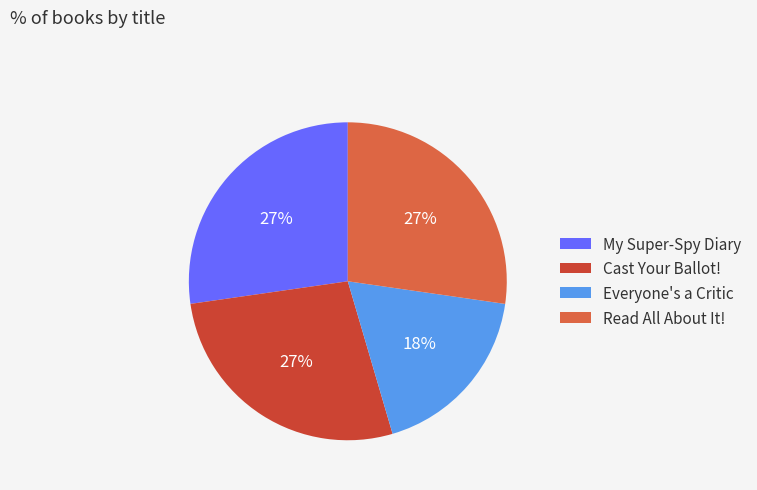

To the nearest percent, what percentage of the pie is Read All About It!?

27%